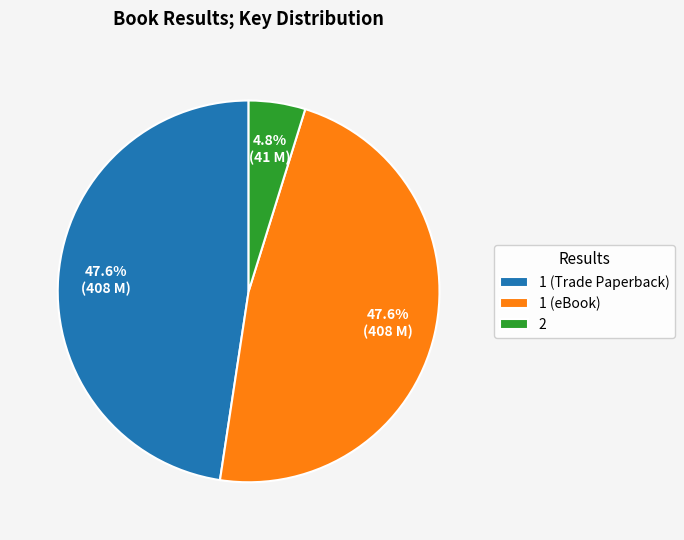

Is there a majority slice in this chart?

No